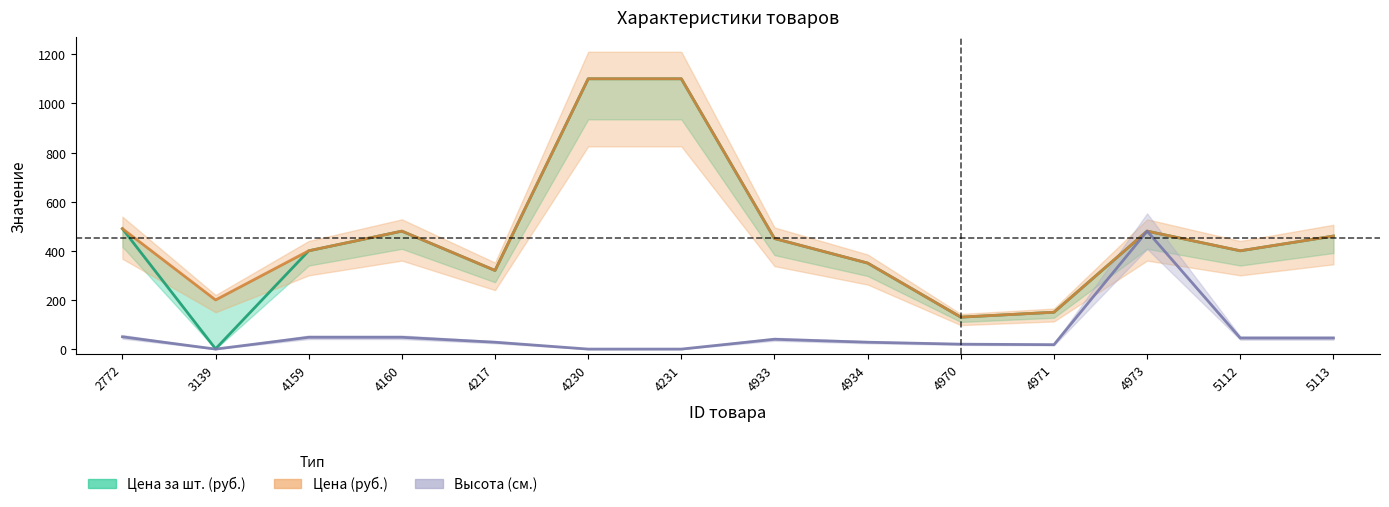

Which has a higher value, 2772 or 4160?

2772